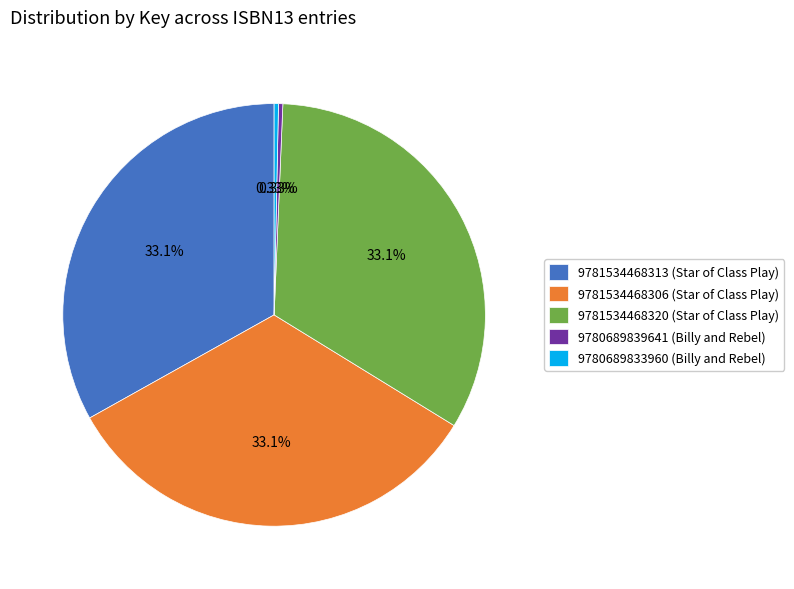

Between 9780689839641 (Billy and Rebel) and 9781534468306 (Star of Class Play), which is larger?

9781534468306 (Star of Class Play)